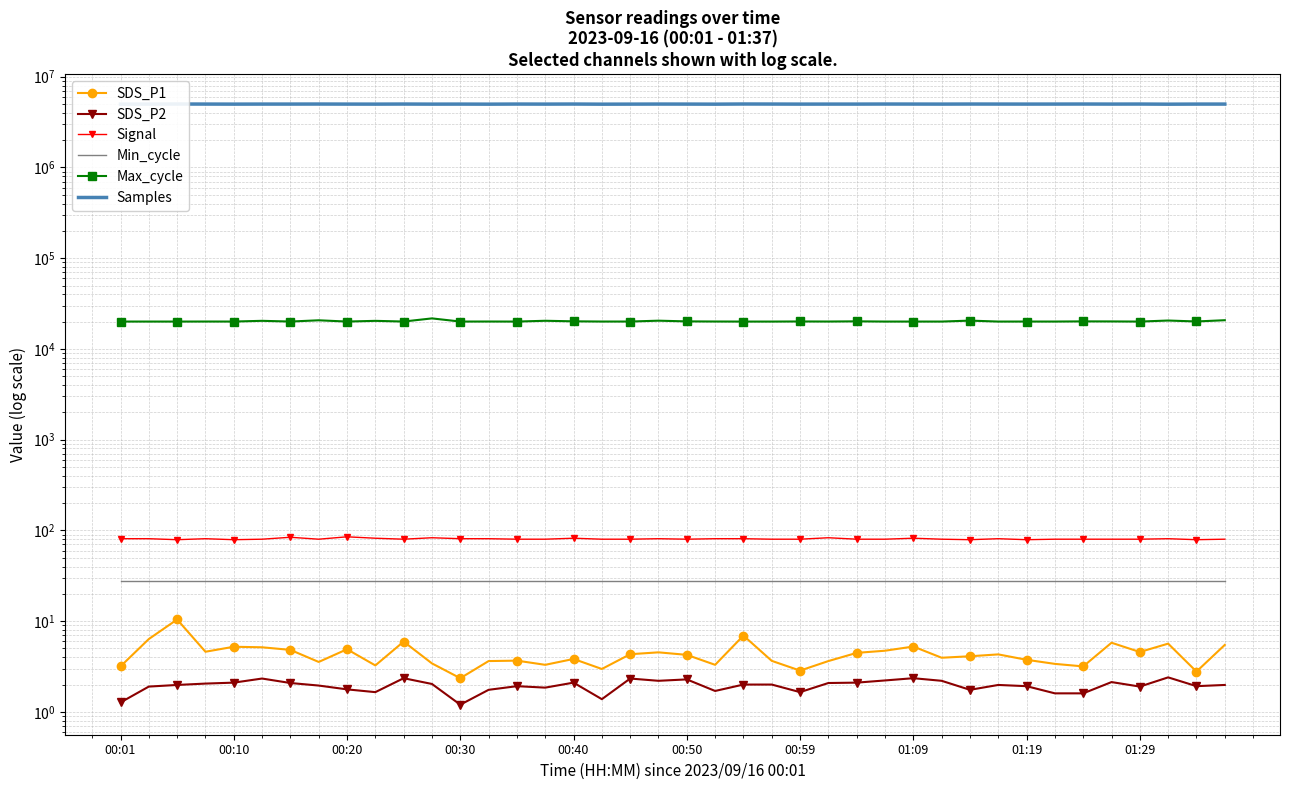

How many interior local peaks does the SDS_P2 series have?

10